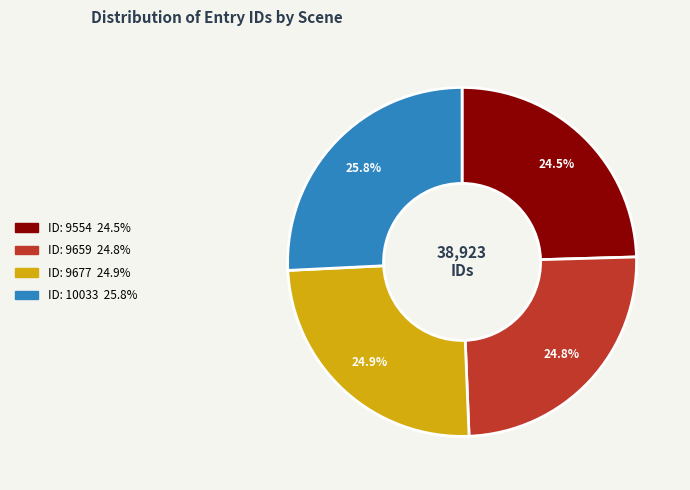

What is the smallest slice in the pie chart?

9554 (Act IV, scene iv)